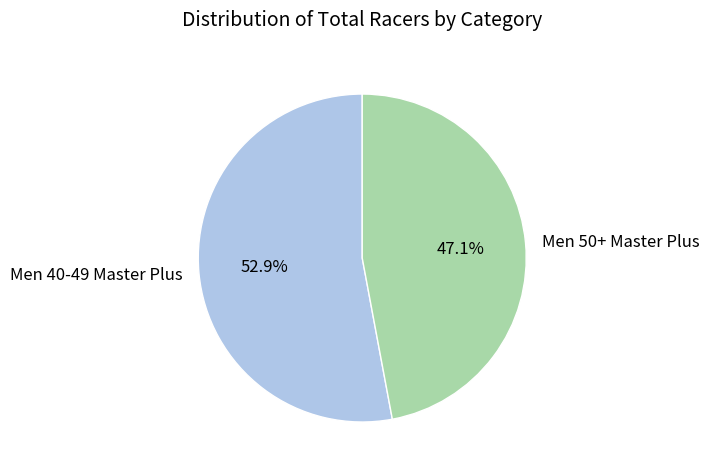

Which slice is the smallest?

Men 50+ Master Plus